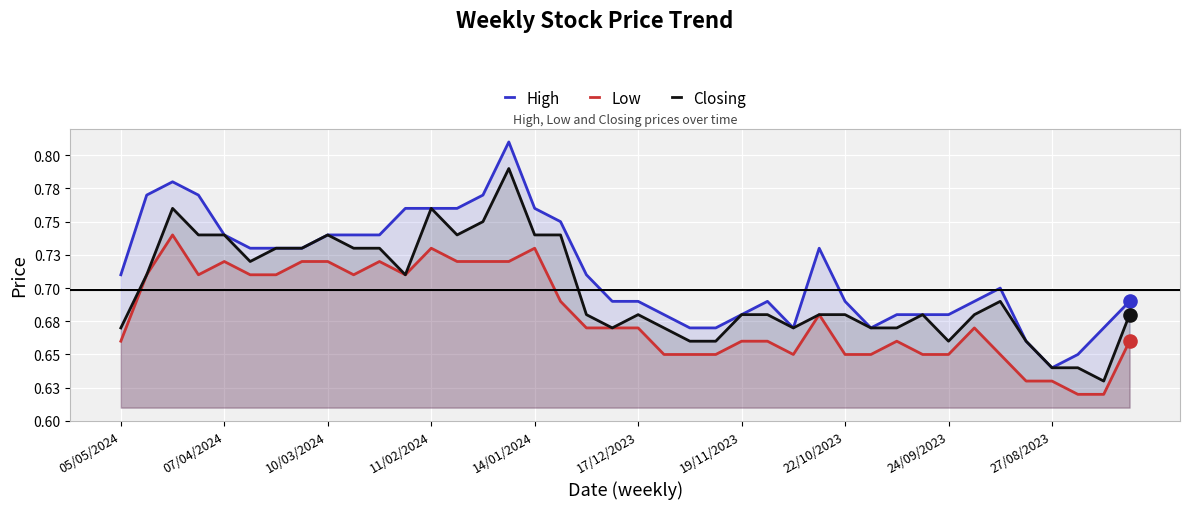

Is the value of High at 18 greater than the value of Closing at 07/04/2024?

No